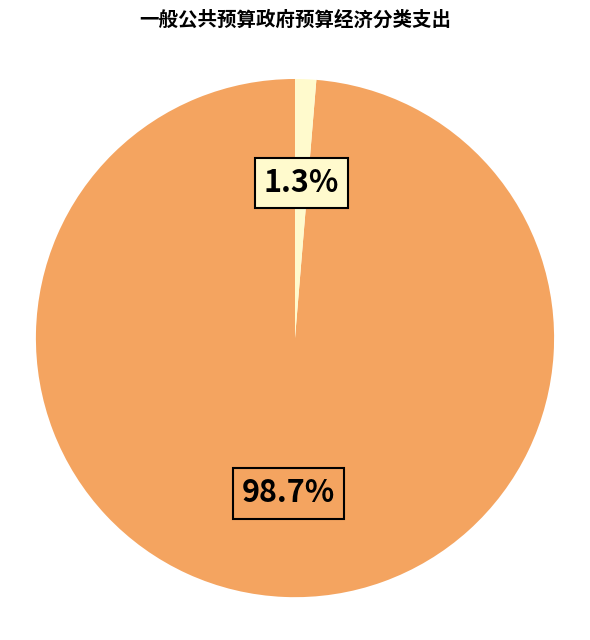

How many slices are in this pie chart?

2